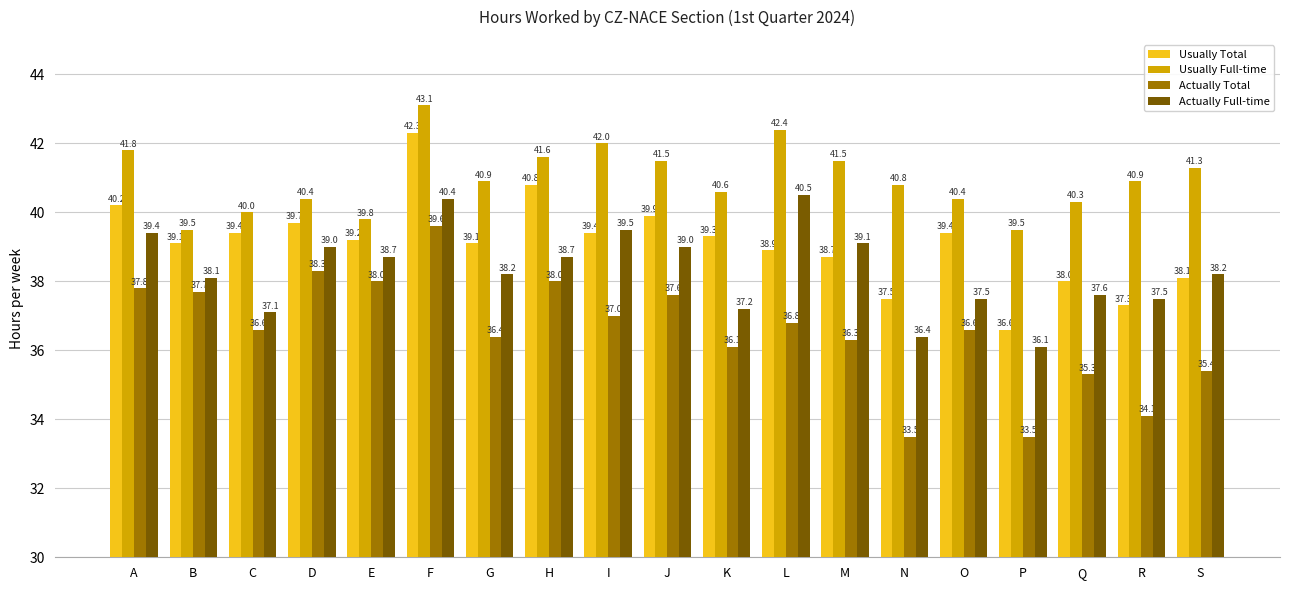

List the series in order of their overall mean, lowest first.

Actually Total, Actually Full-time, Usually Total, Usually Full-time